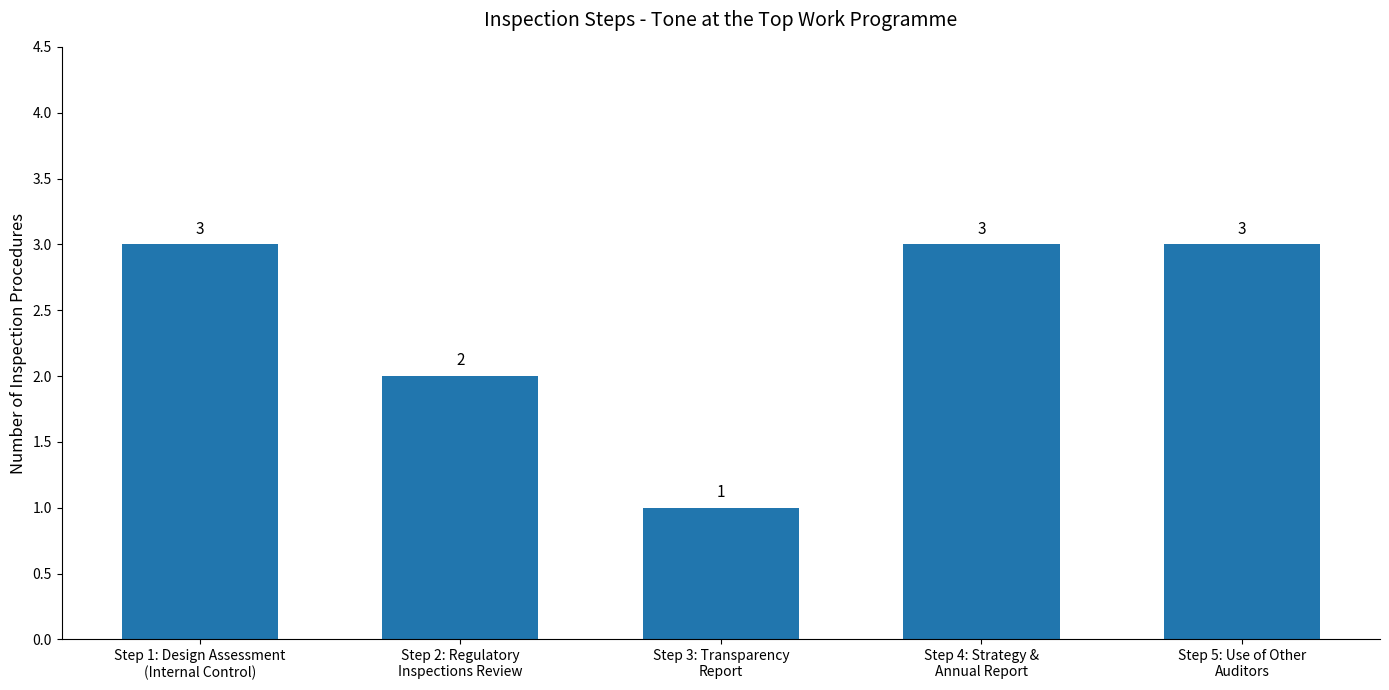

What is the label of the 3rd bar from the right?

Step 3: Transparency
Report